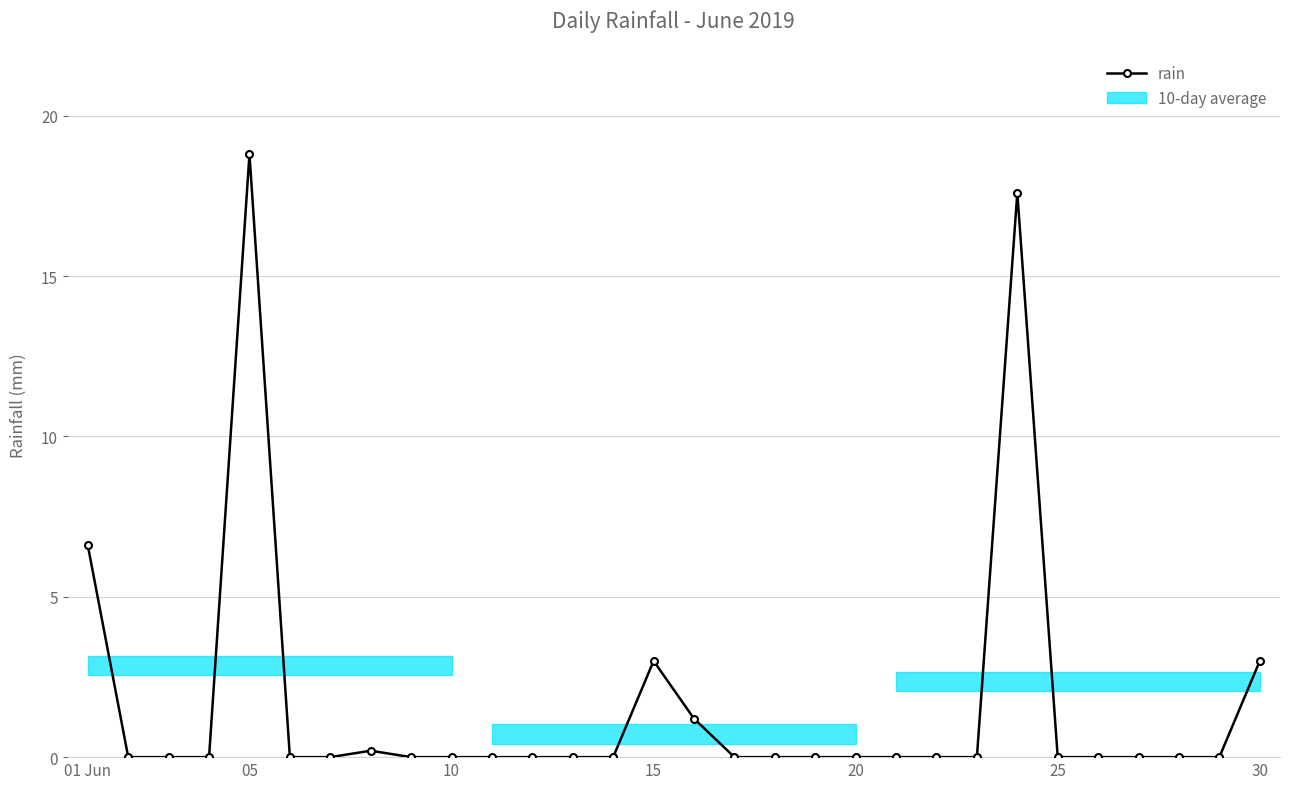

How many data points does each series have?

30